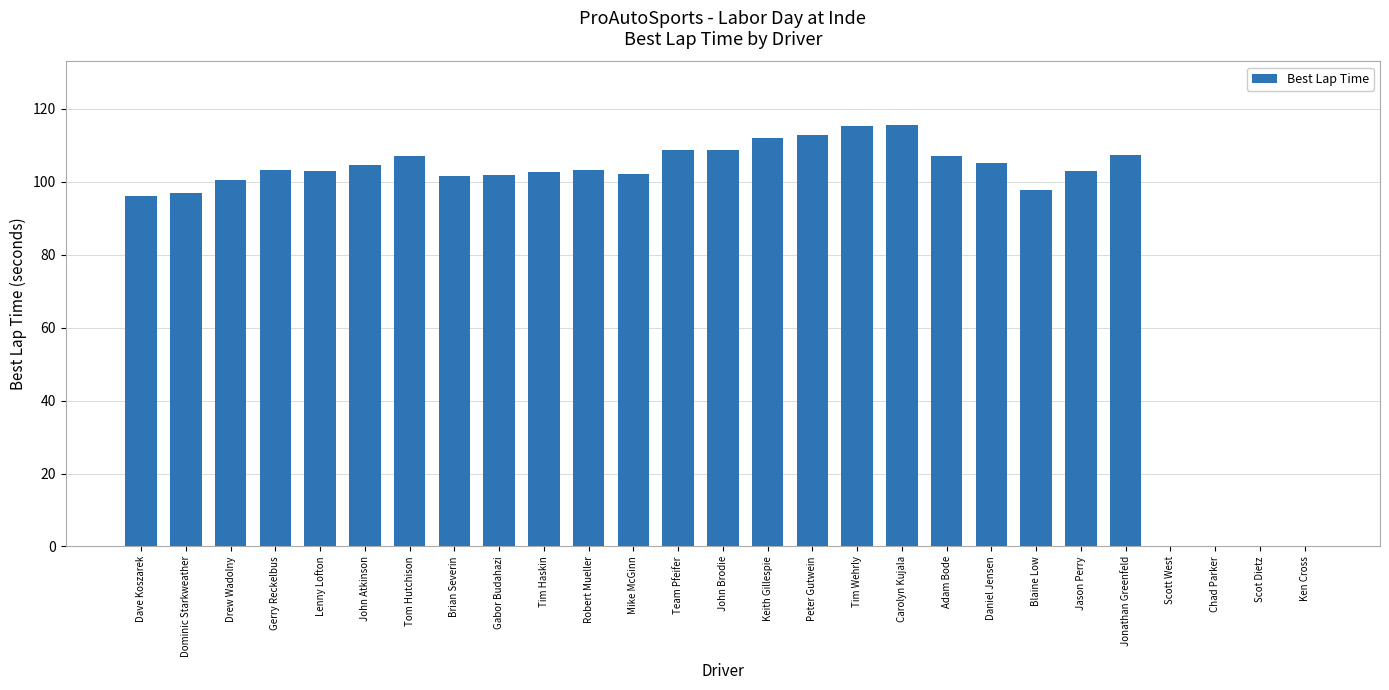

Does the chart contain stacked bars?

No